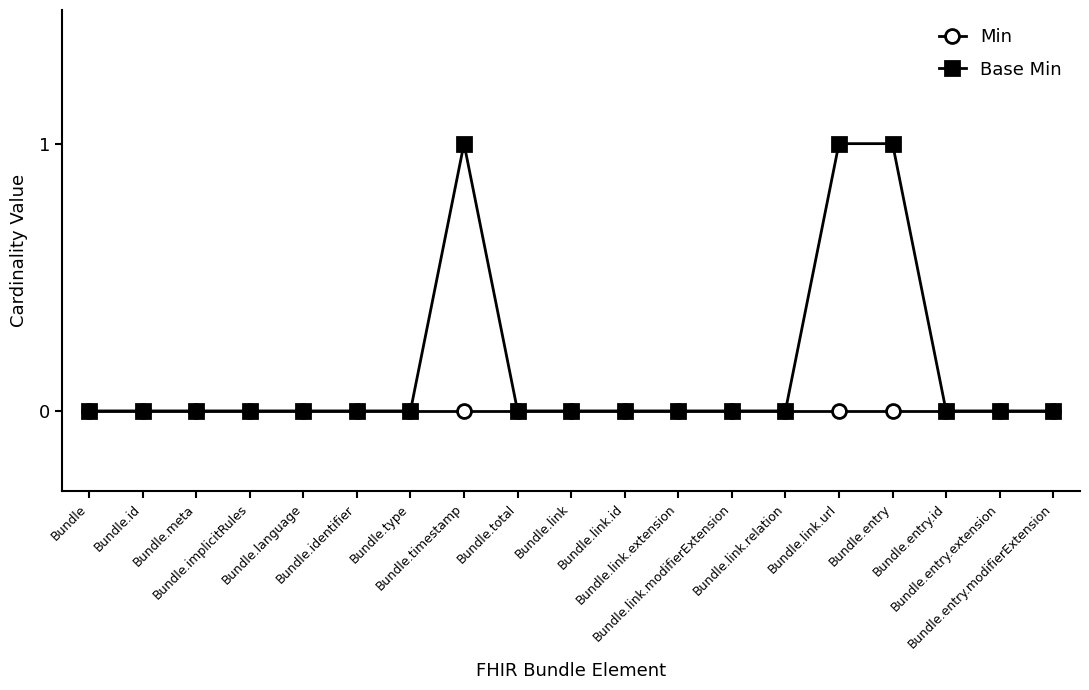

Which series has the largest total across all categories?

Base Min